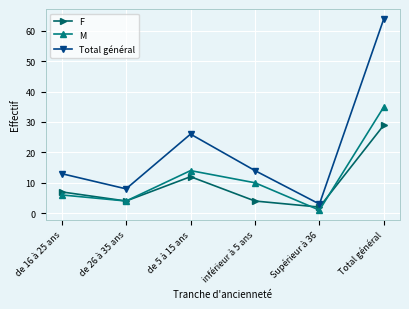

What is the maximum value for Total général?

64